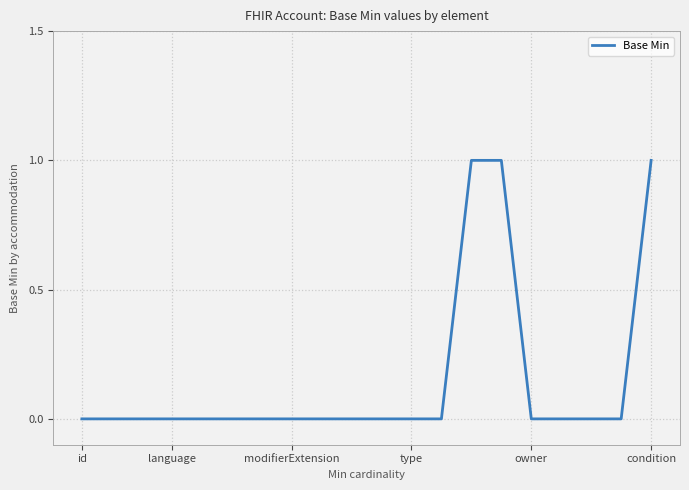

What is the greatest value displayed?

1